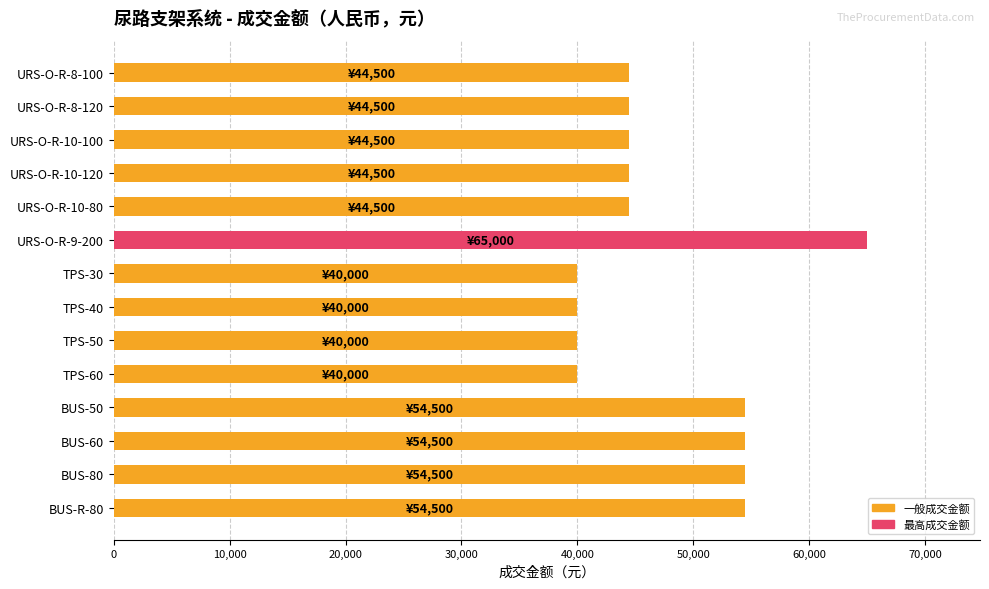

What is the difference between the maximum and minimum values?

25000